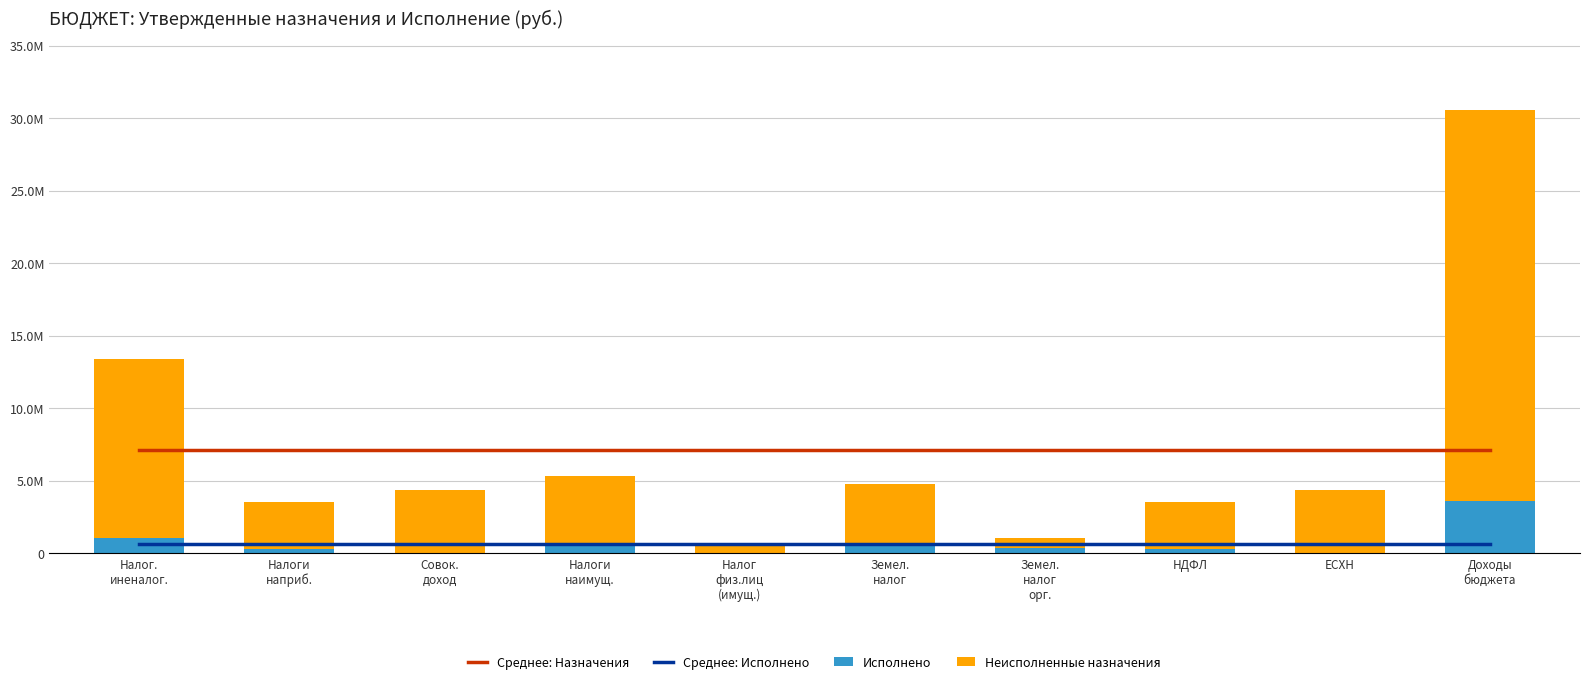

At Совок.
доход, list the series in order from largest to smallest.

Среднее: Назначения, Неисполненные назначения, Среднее: Исполнено, Исполнено